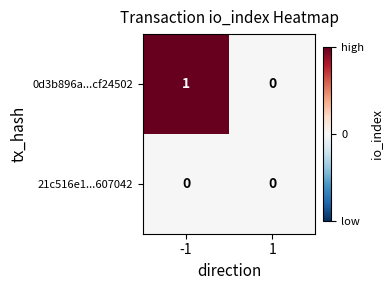

Which series has the largest total across all categories?

0d3b896a...cf24502